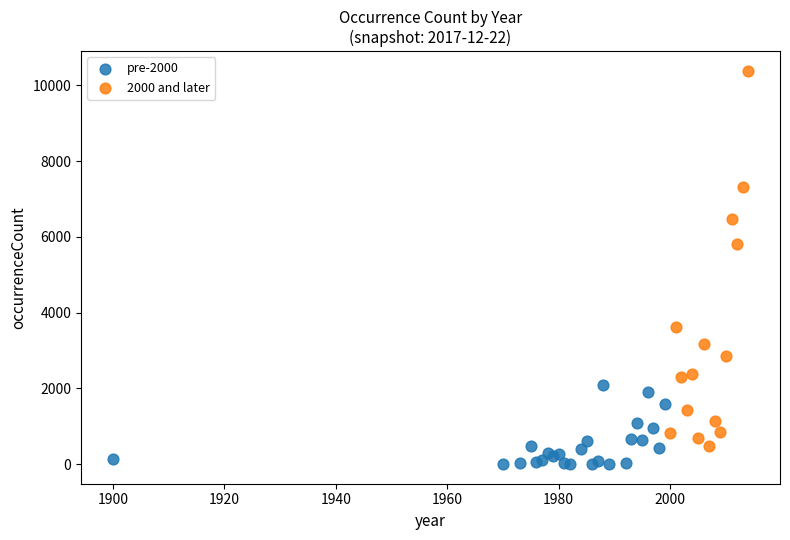

Which series has the widest spread of Y values?

2000 and later